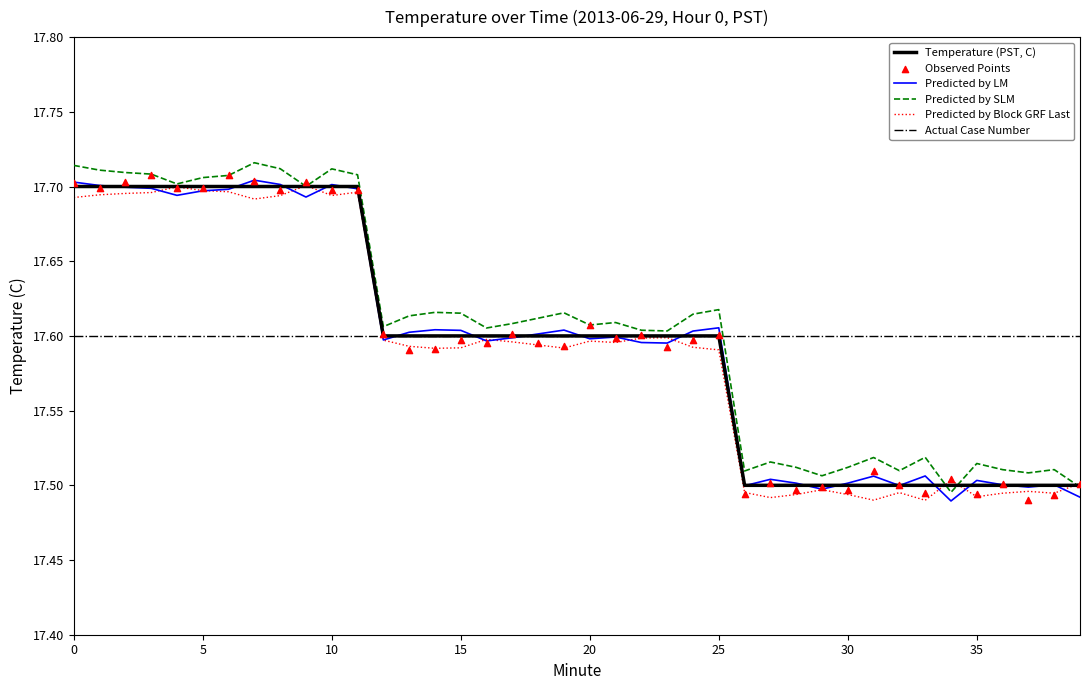

At how many categories does at least one series exceed 17?

40